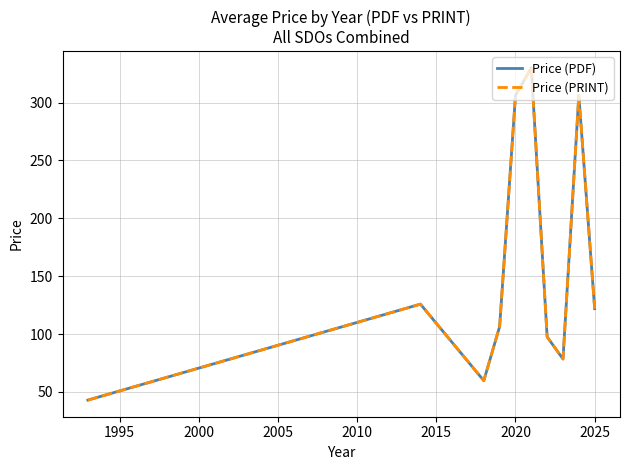

Is this an area chart (filled region under the line)?

No